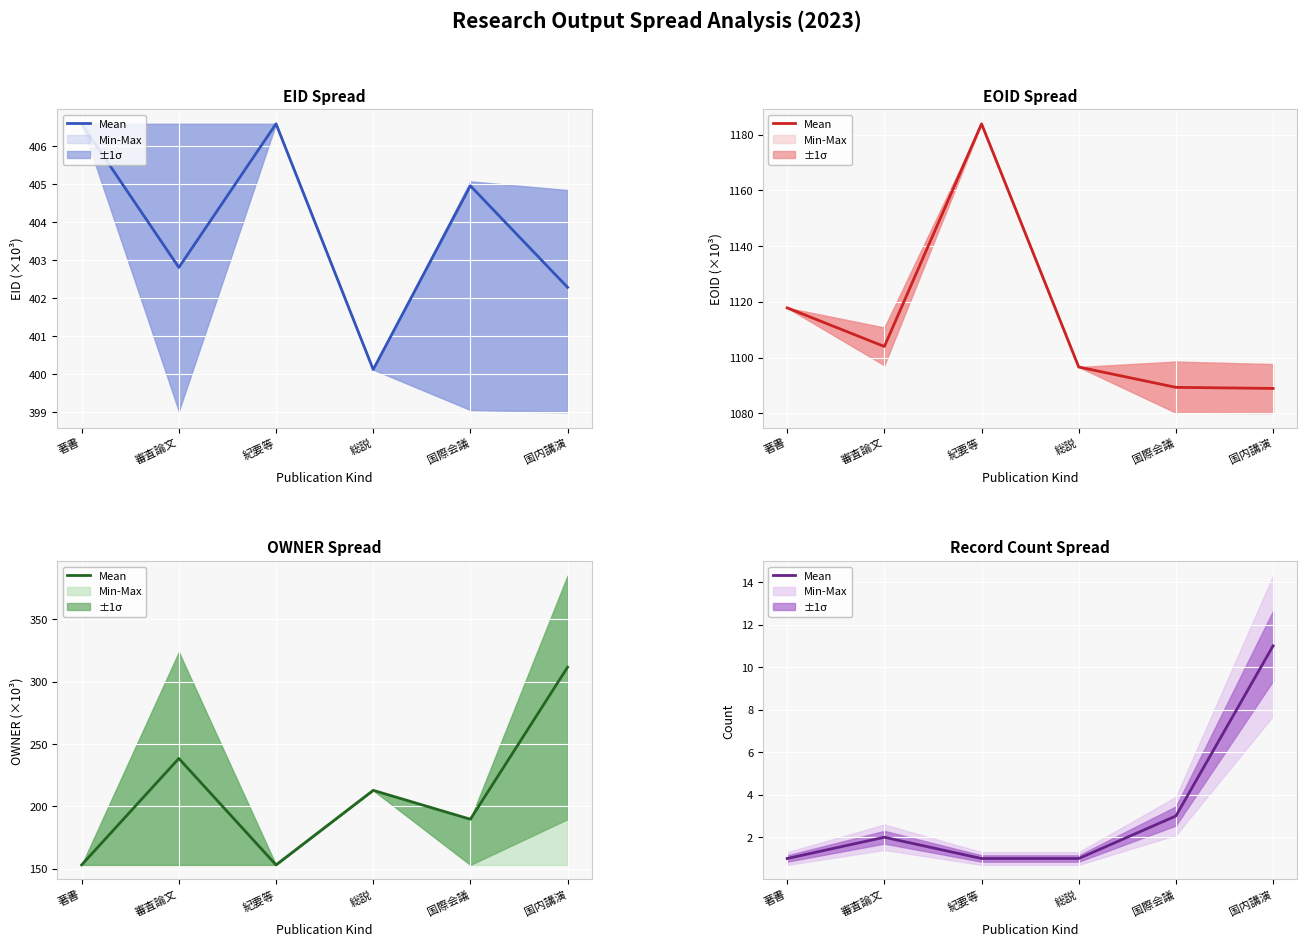

Rank the categories by value from highest to lowest.

国内講演, 国際会議, 審査論文, 著書, 紀要等, 総説